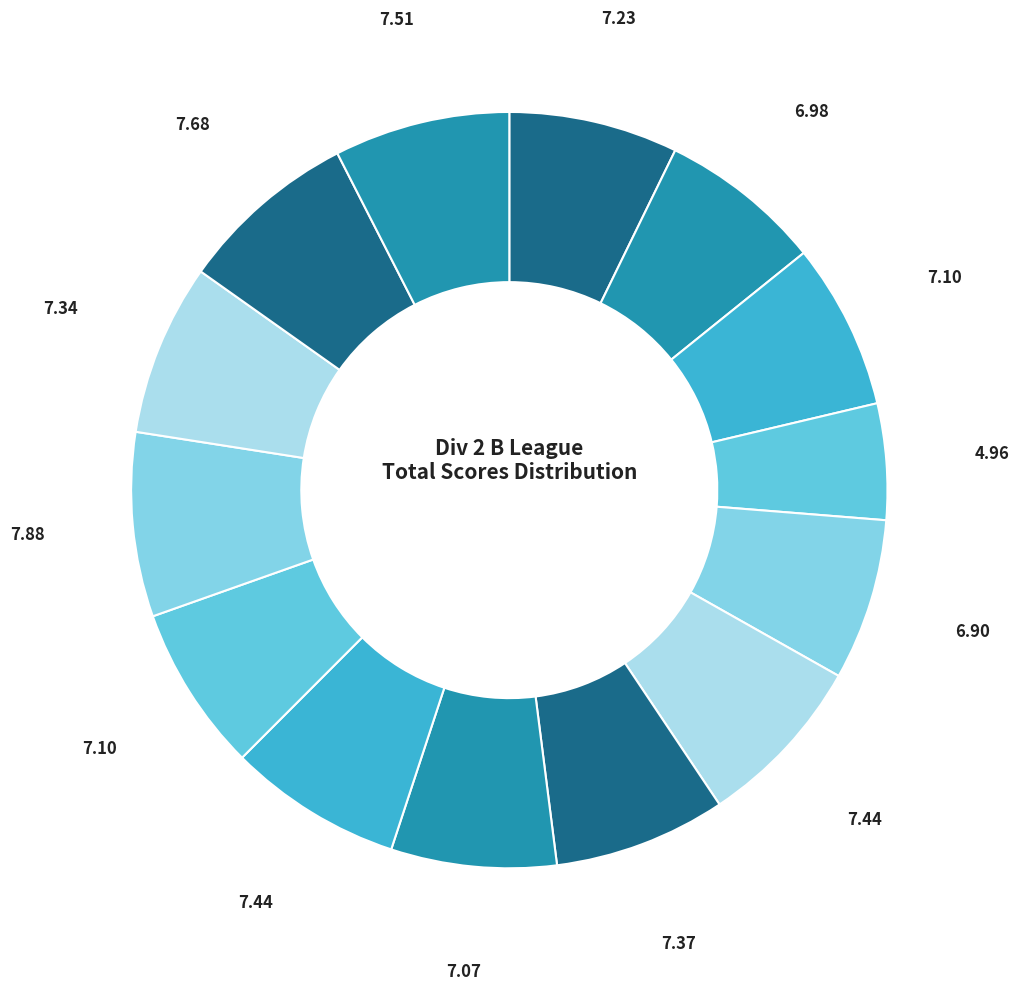

To the nearest percent, what is the difference between the largest and smallest slice percentages?

3%